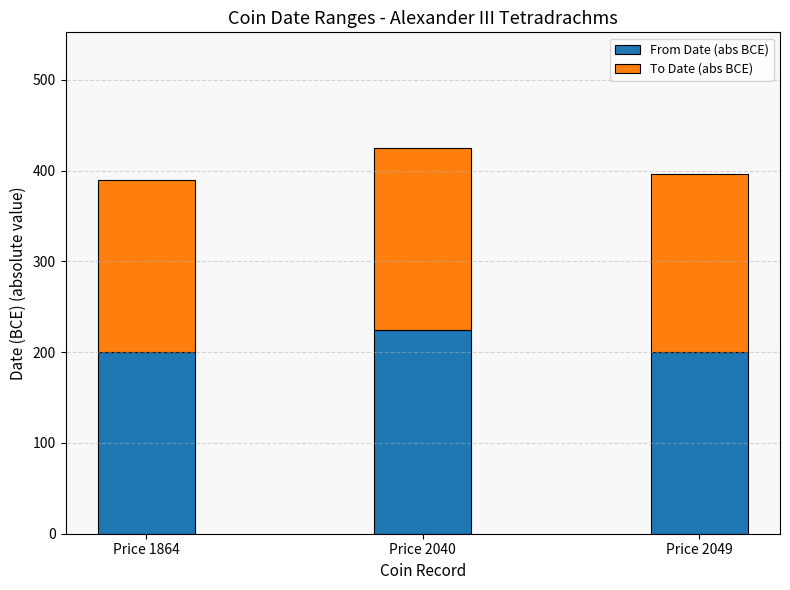

What is the approximate value of From Date (abs BCE) at Price 1864, to the nearest 10?

200